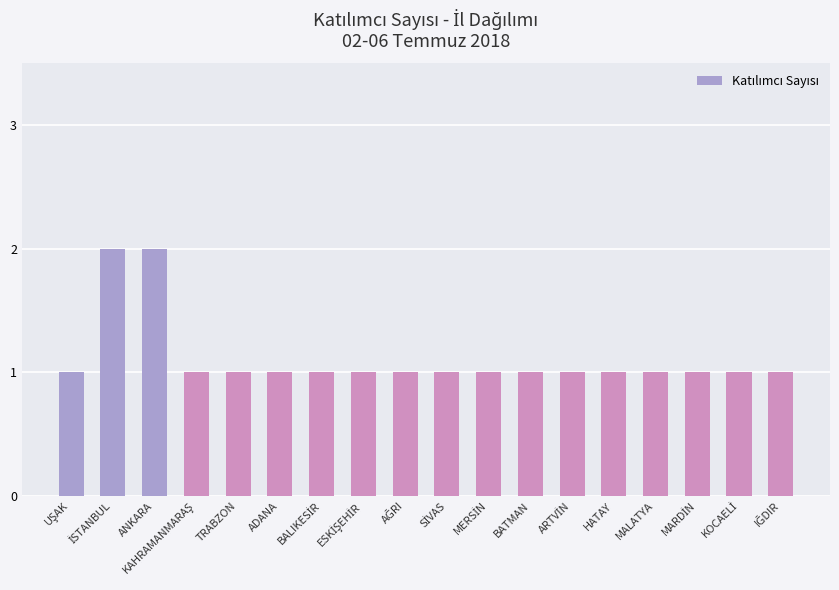

What is the value of the 14th bar from the left?

1